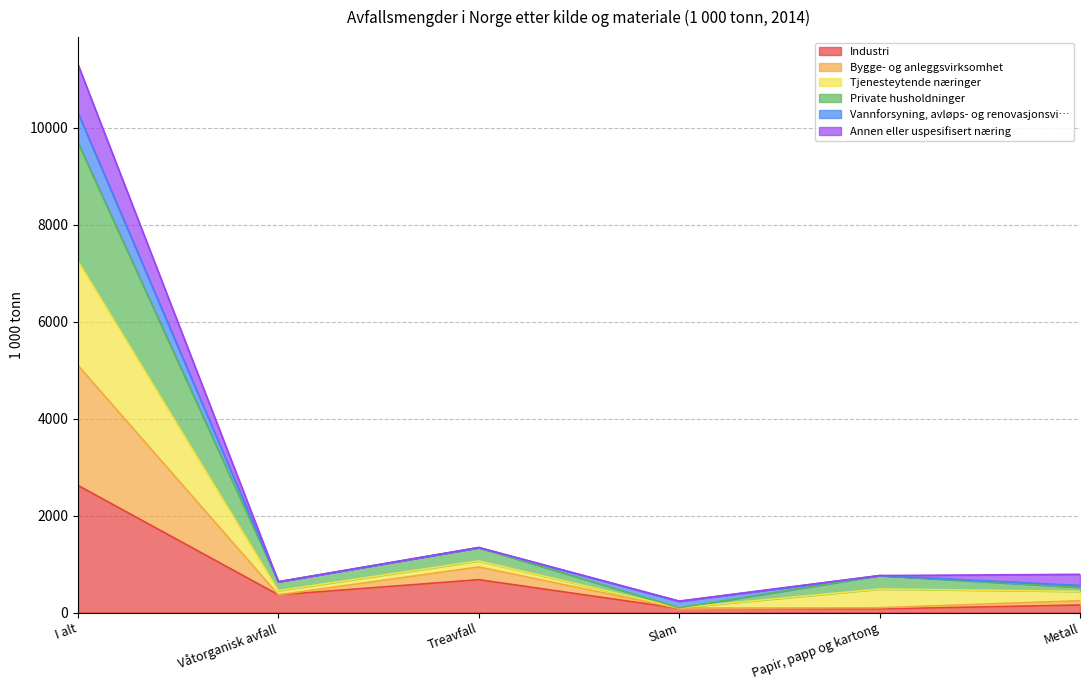

Where is Industri nearest to the value 1348?

Treavfall